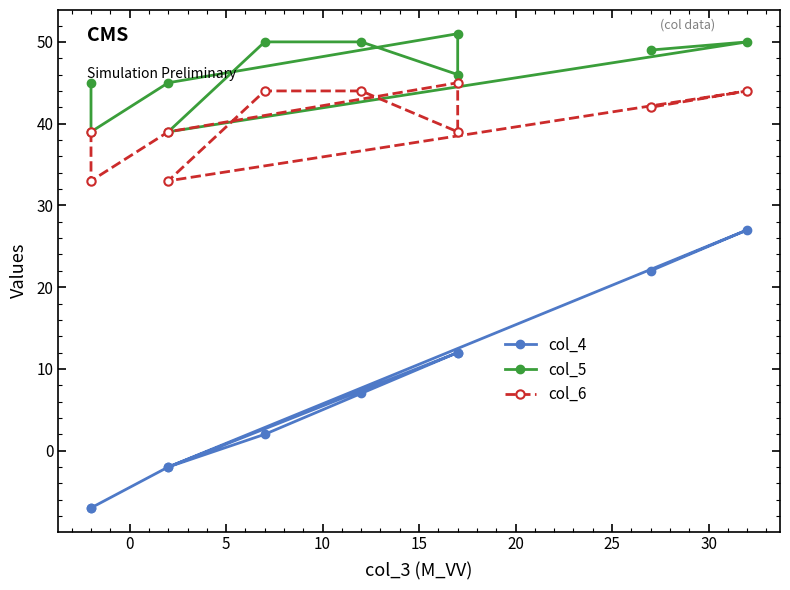

Is the value of col_4 at 20 greater than the value of col_6 at 30?

No